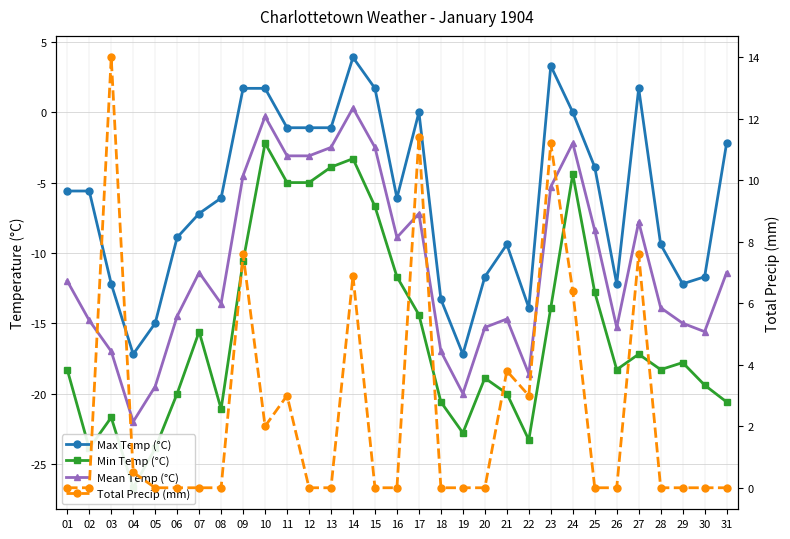

What is the value of the Min Temp (°C) point at the 6th from the left?

-20.0